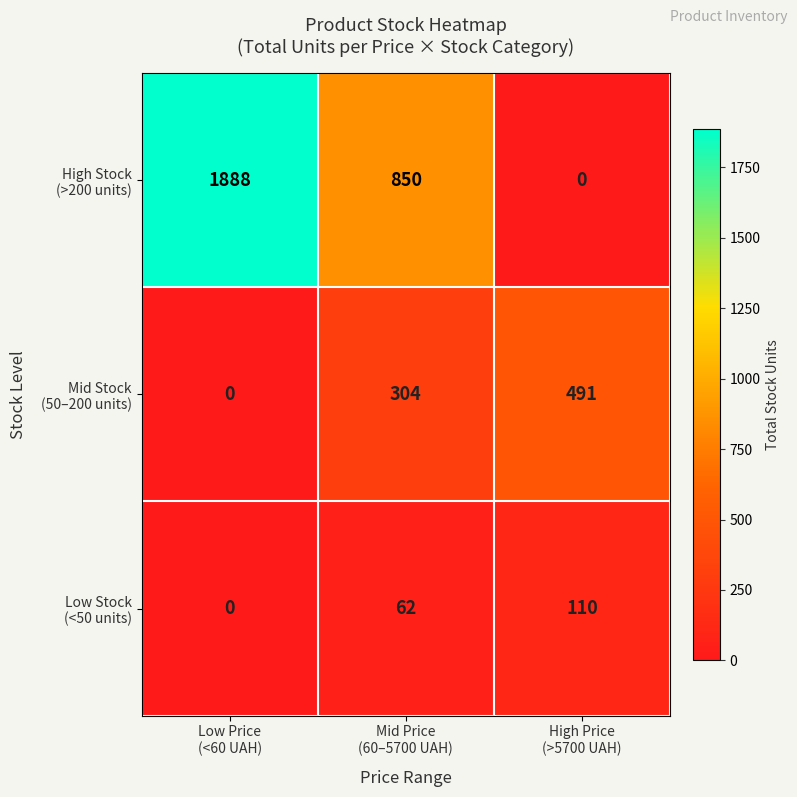

What is the greatest value displayed?

1888